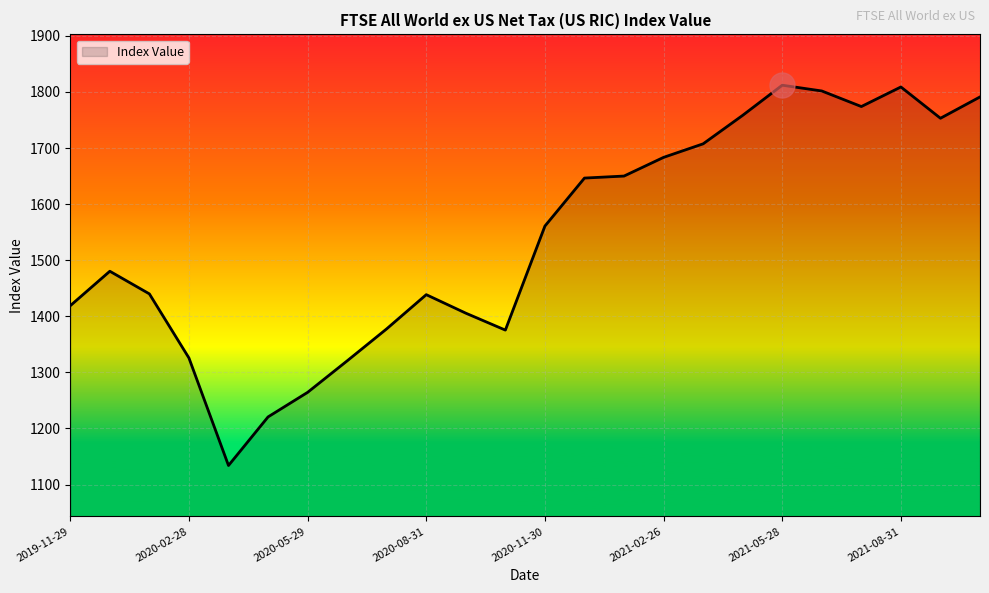

What is the difference between the maximum and minimum values?

678.1